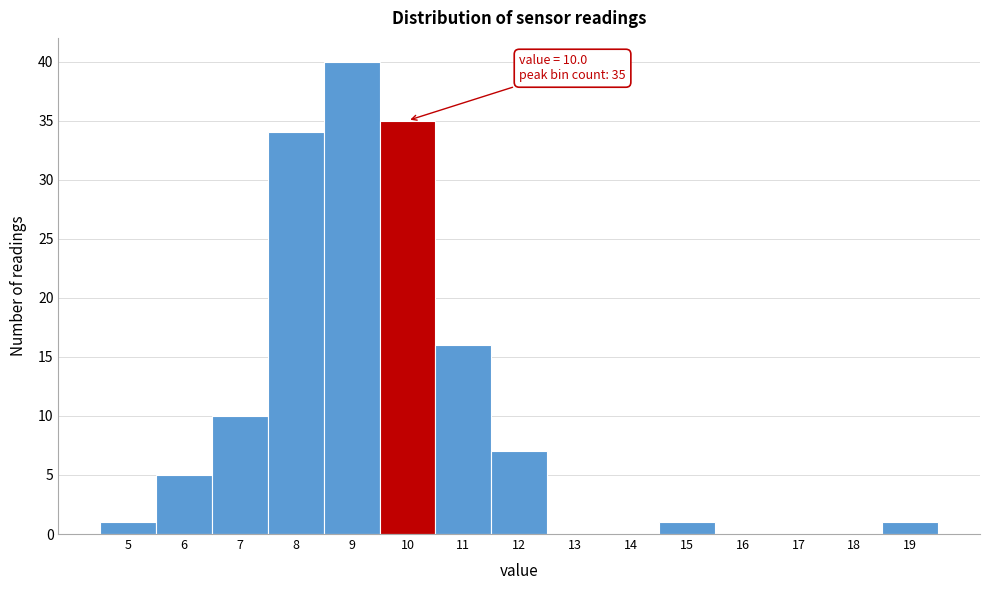

At which label is the value closest to 20?

11